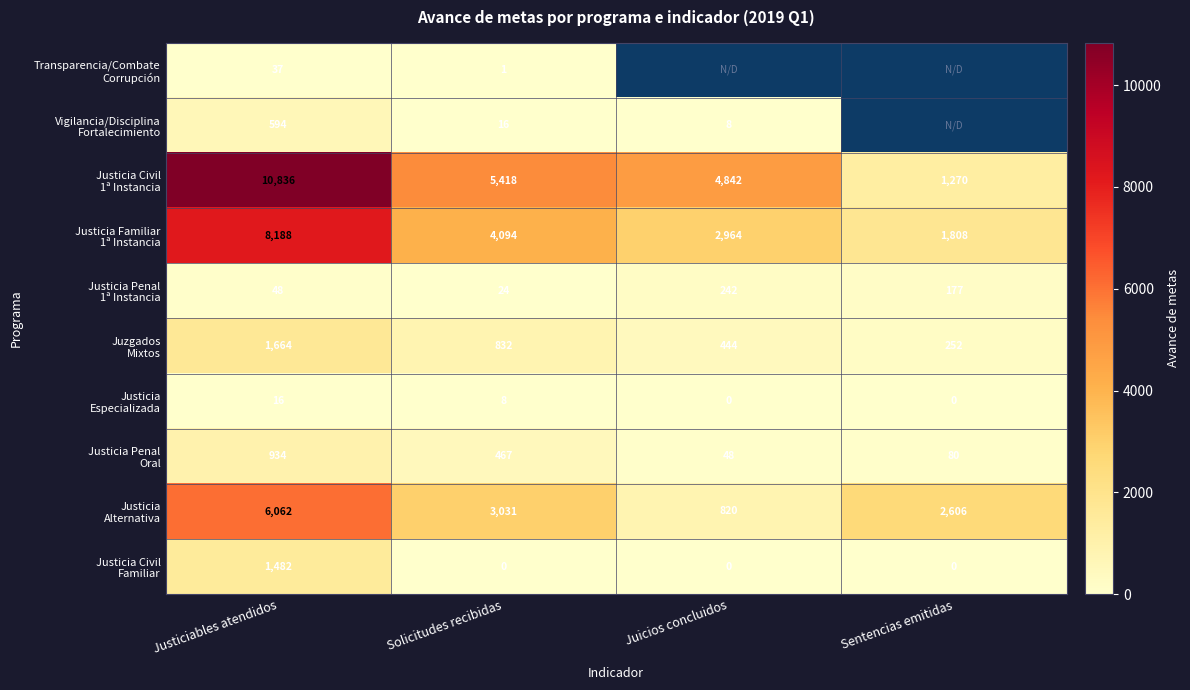

What is the difference between the highest and lowest values at Justiciables atendidos?

10820